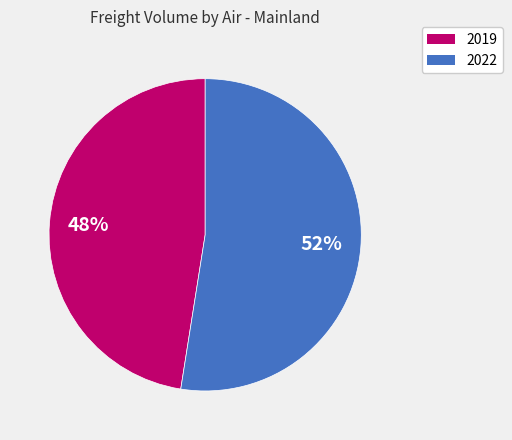

To the nearest percent, what is the average slice percentage?

50%